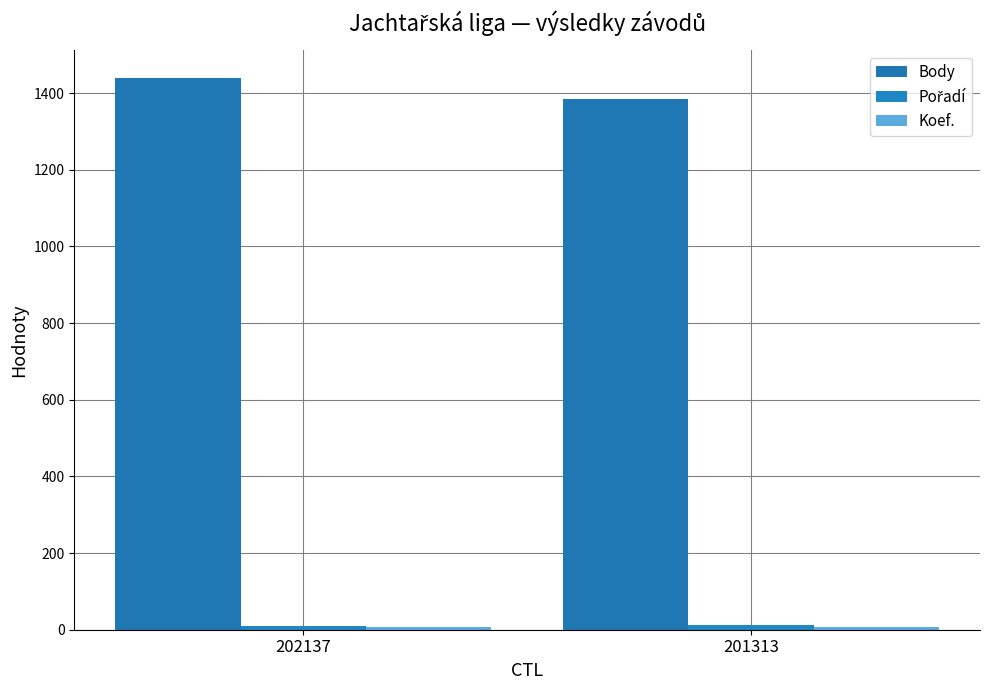

Which label corresponds to the largest value in the chart?

202137